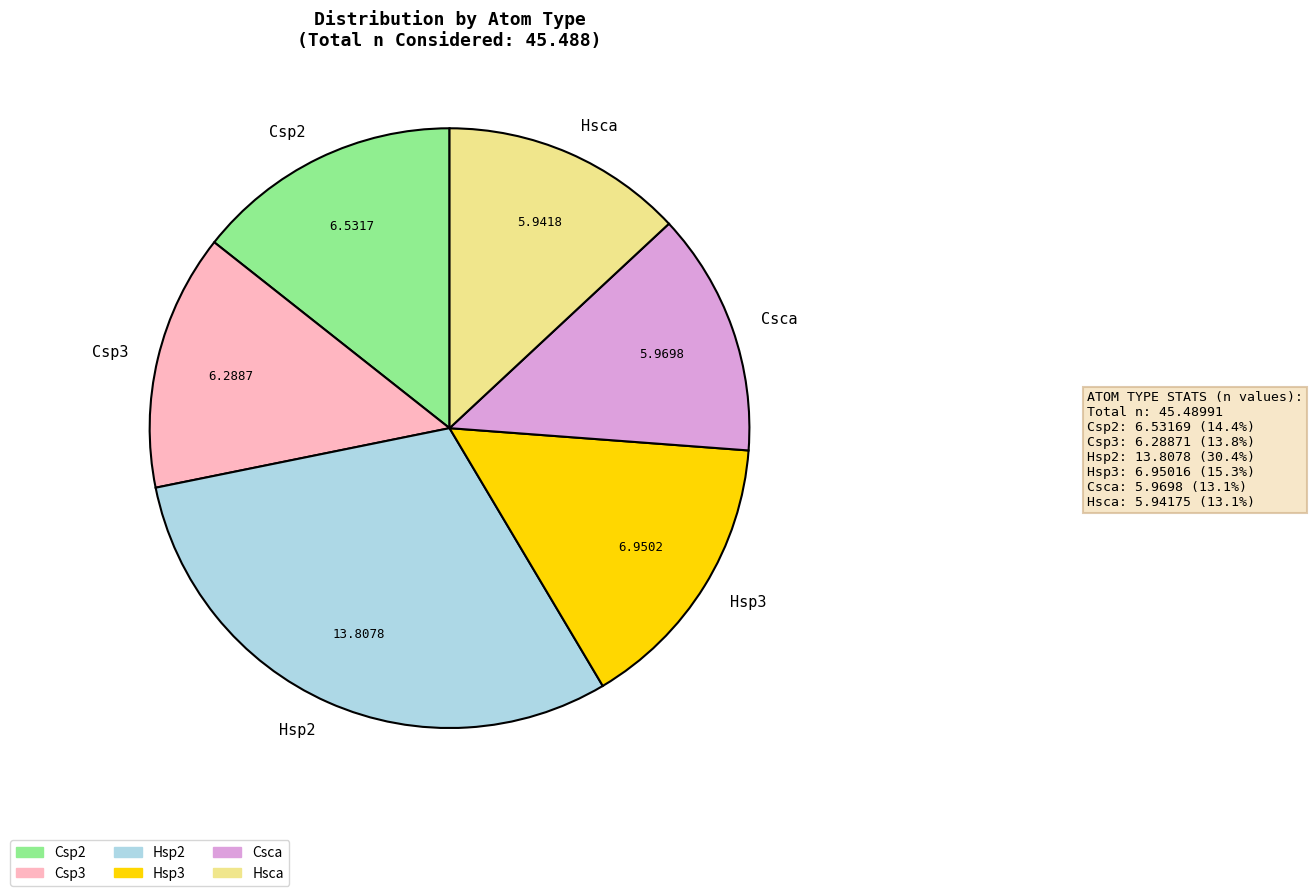

Is there any slice that represents more than half of the pie?

No